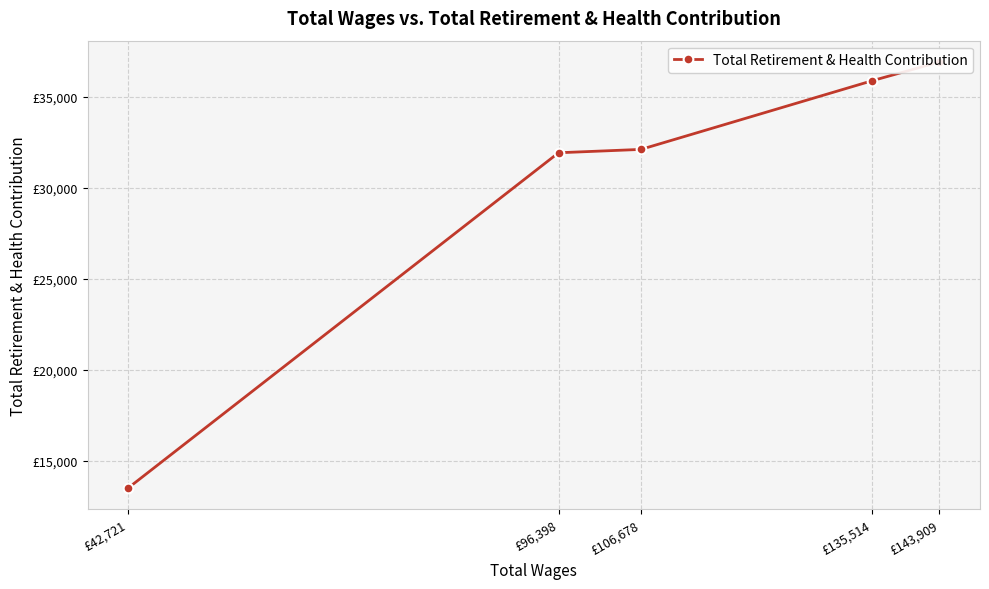

What is the sum of all values?

150378